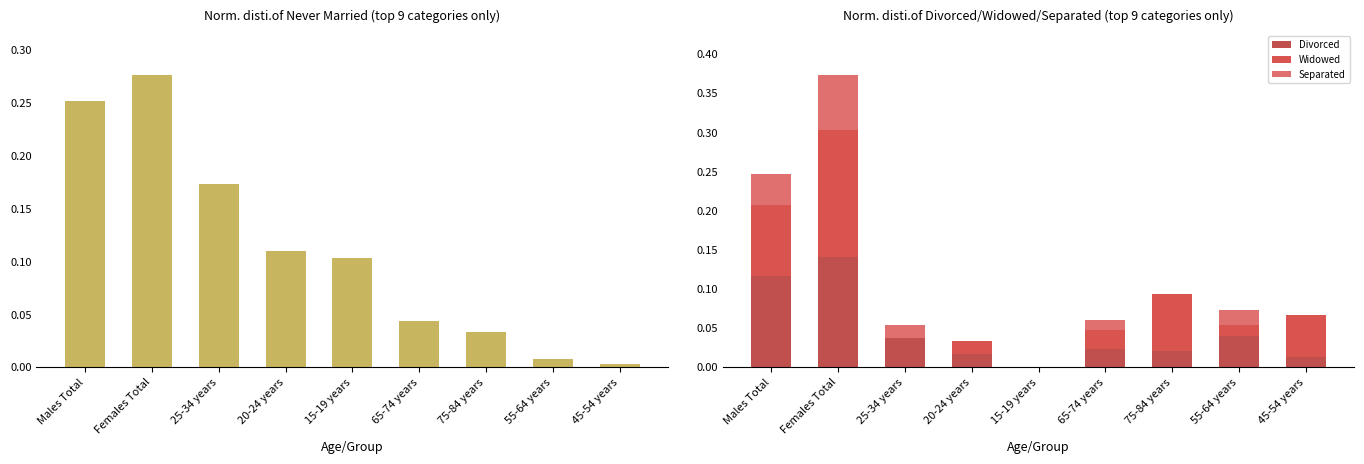

Between 20-24 years and Males Total, which is larger?

Males Total